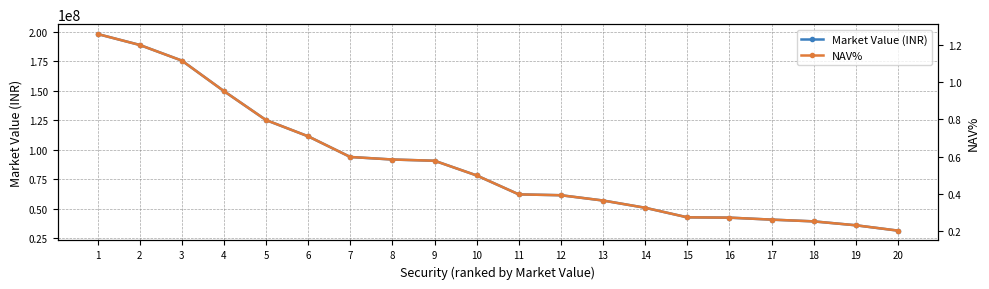

Reading right to left, what are all the values shown in this chart?

Market Value (INR): 31376006.1	35905975.0	39207938.0	40693277.5	42370300.0	42635220.0	50729731.5	56868972.0	61350768.5	62070493.0	78097284.2	90553945.0	91606816.6	93739300.0	111234722.0	125002671.0	149537868.0	175386651.0	188639311.2	197907220.5
NAV%: 0.2	0.2	0.2	0.3	0.3	0.3	0.3	0.4	0.4	0.4	0.5	0.6	0.6	0.6	0.7	0.8	1.0	1.1	1.2	1.3